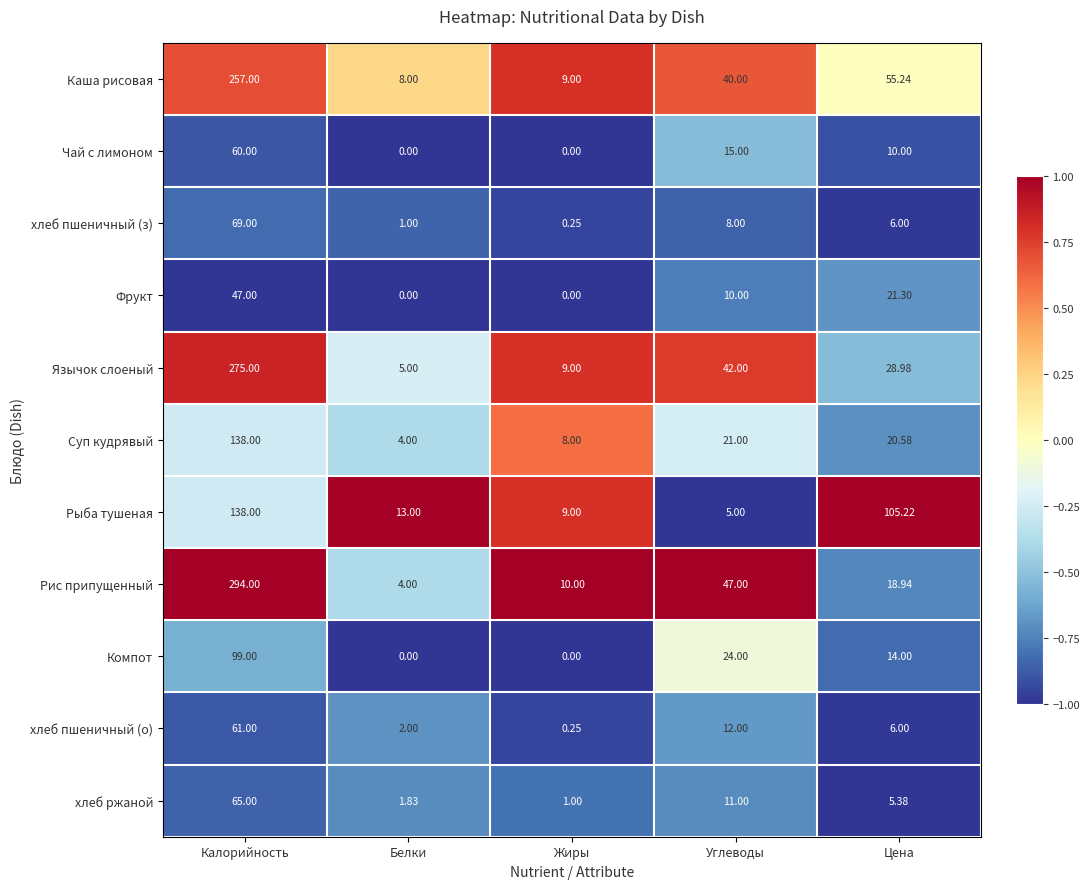

At which label is хлеб ржаной closest to 33?

Углеводы